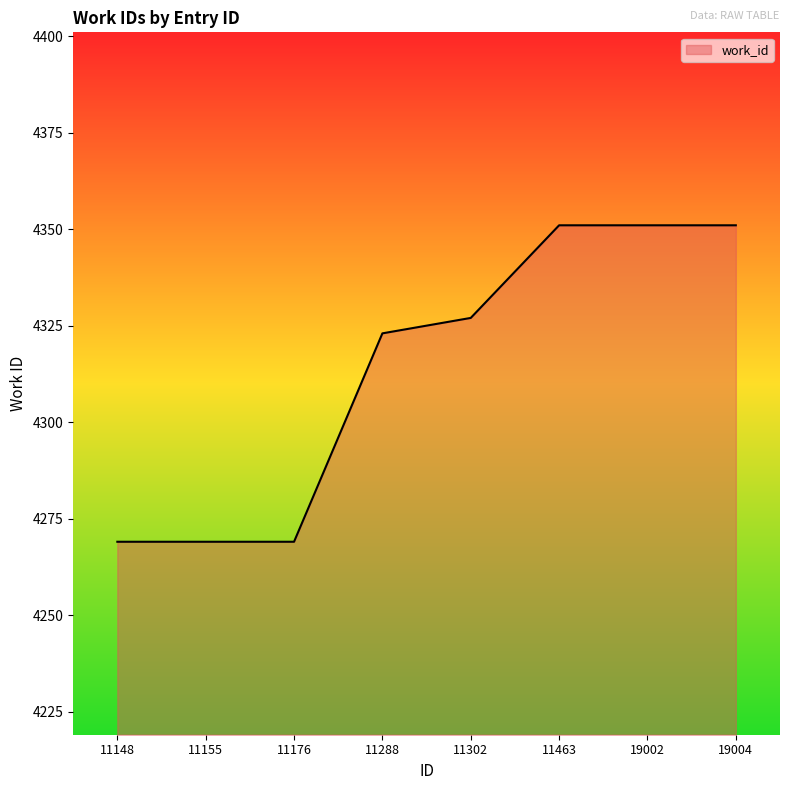

Where is the data nearest to the value 4310?

11288